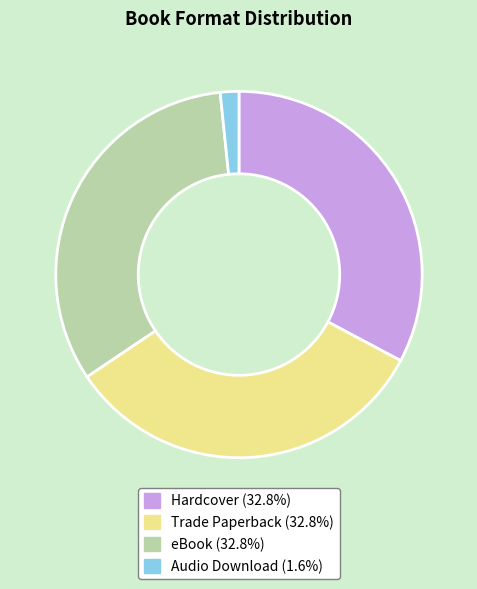

Which category has the smallest portion of the pie?

Audio Download